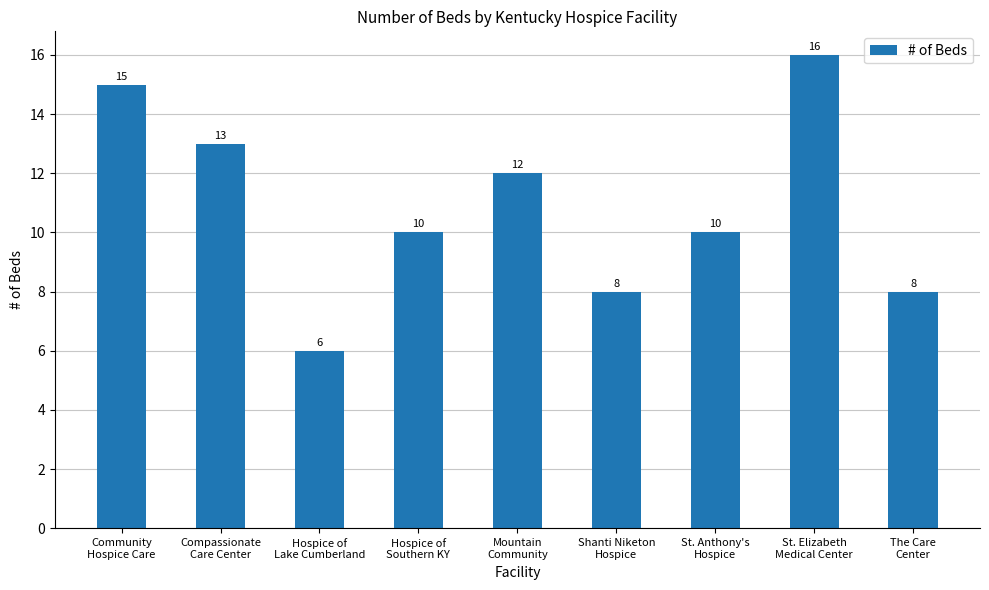

How many series are shown in this chart?

1